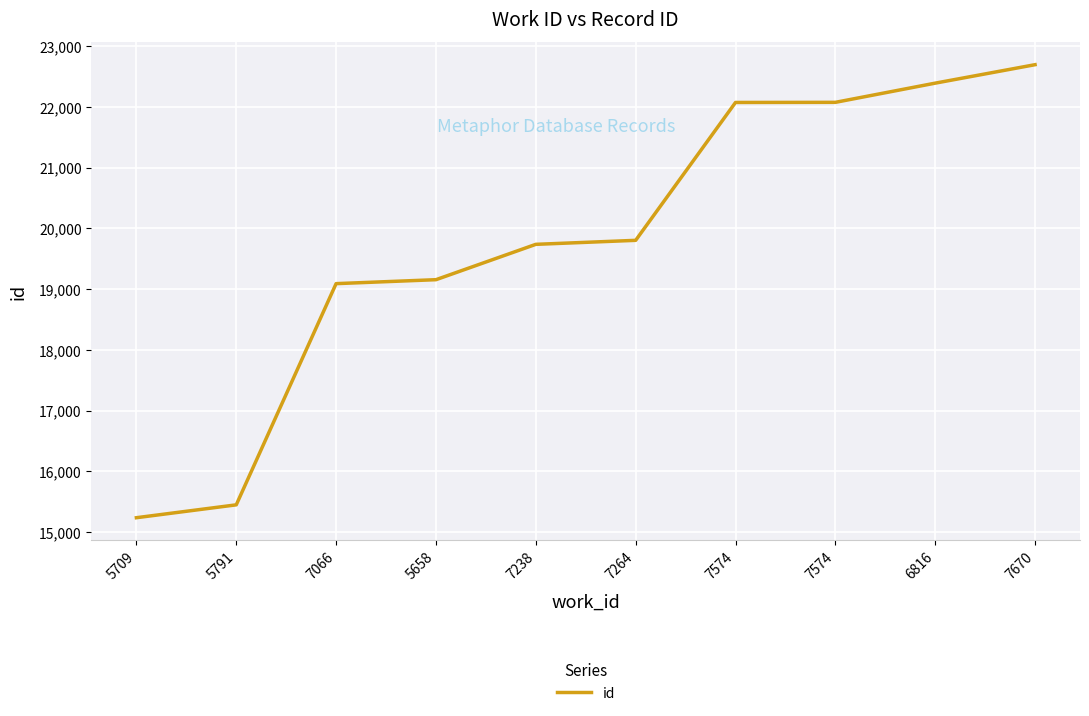

Rank the categories by value from highest to lowest.

7670, 6816, 7574, 7574, 7264, 7238, 5658, 7066, 5791, 5709